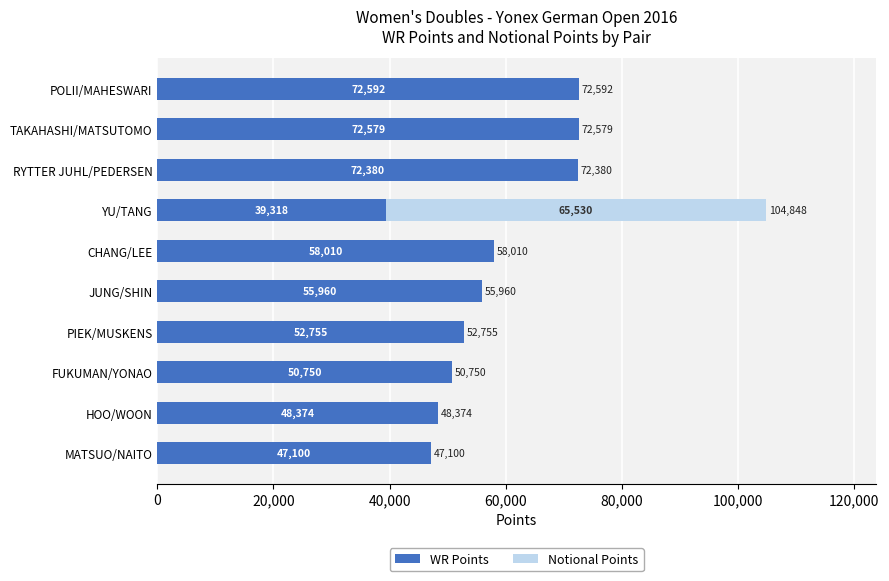

What is the highest value of the WR Points series?

72592